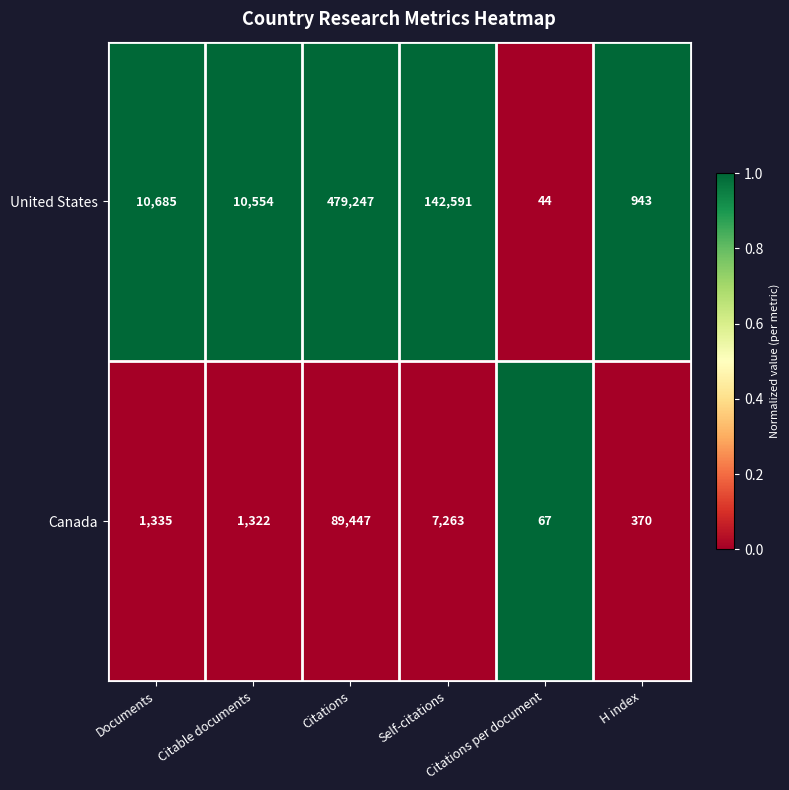

Rank the series by their average value, from lowest to highest.

Canada, United States